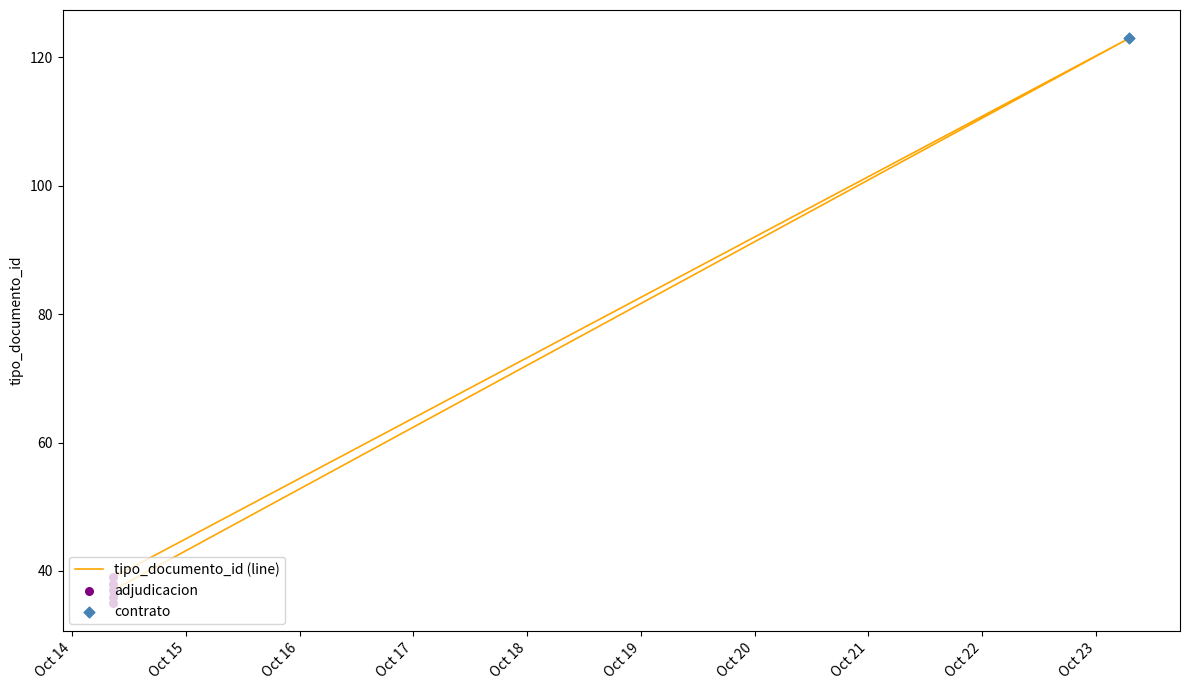

Which has a higher value, 2014-10-14 08:39:08 or 2014-10-14 08:39:08?

2014-10-14 08:39:08